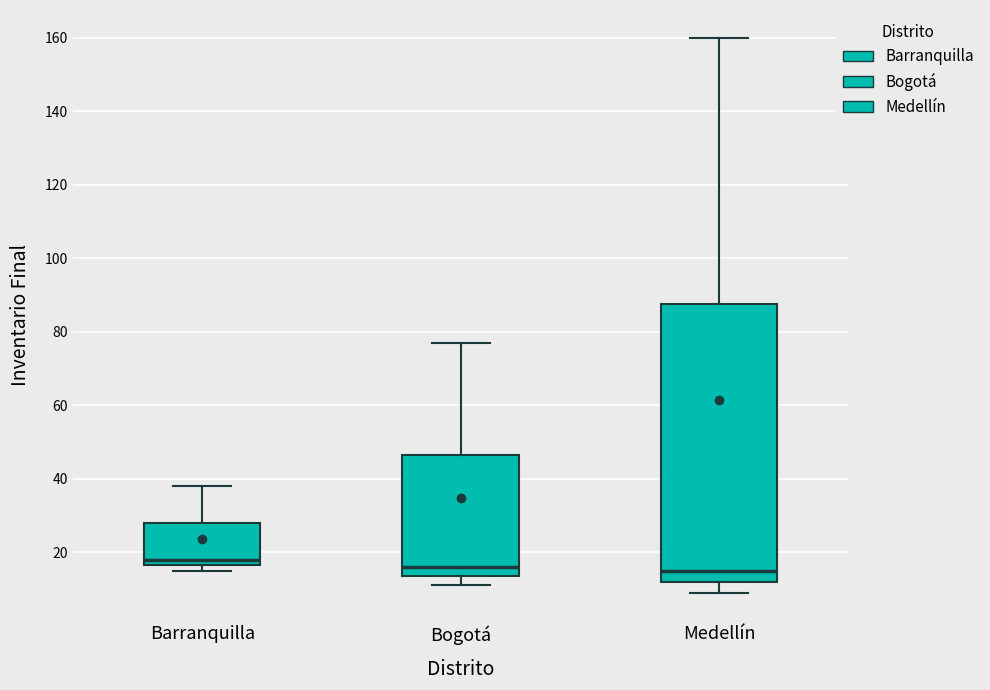

Which box has the highest median line?

Barranquilla